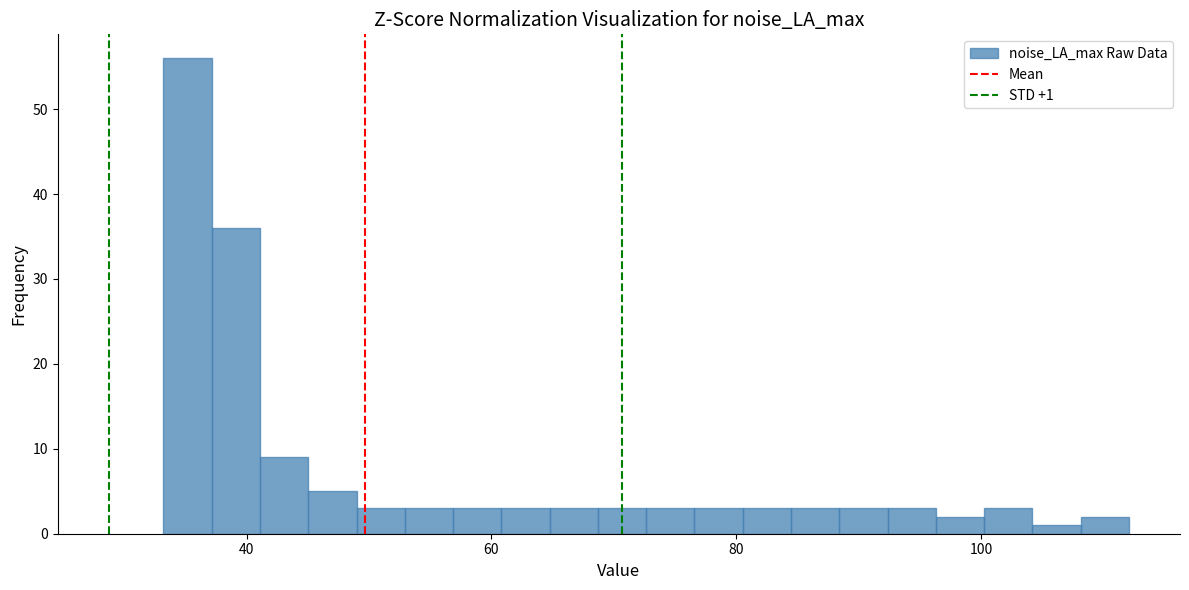

Around what value on the x-axis is the tallest bar? Give the approximate position of its centre, as read against the axis.

36